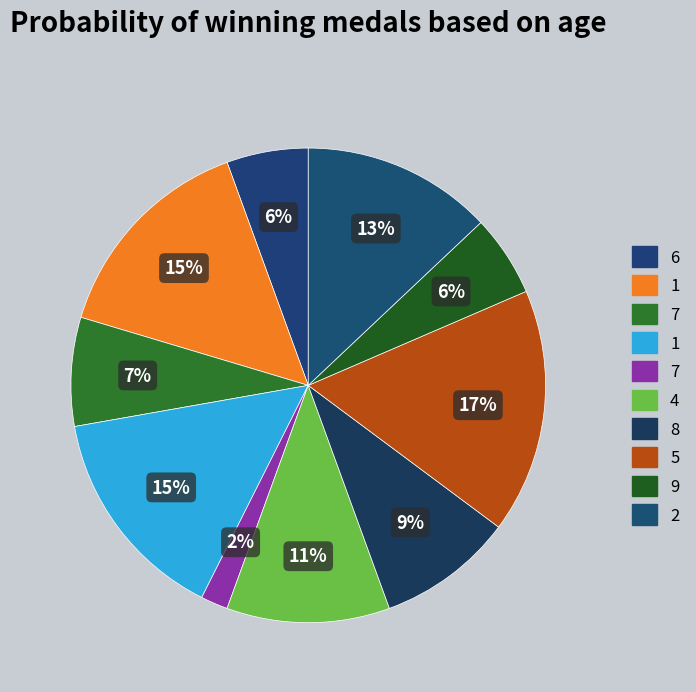

Which slice is the largest?

5